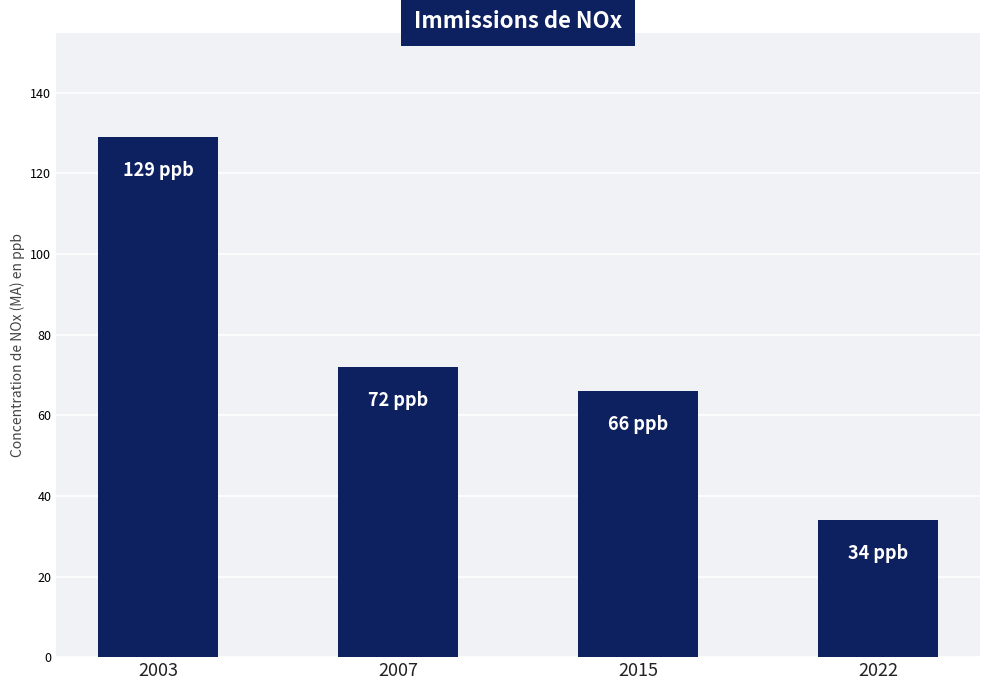

How many distinct data groups are displayed?

1